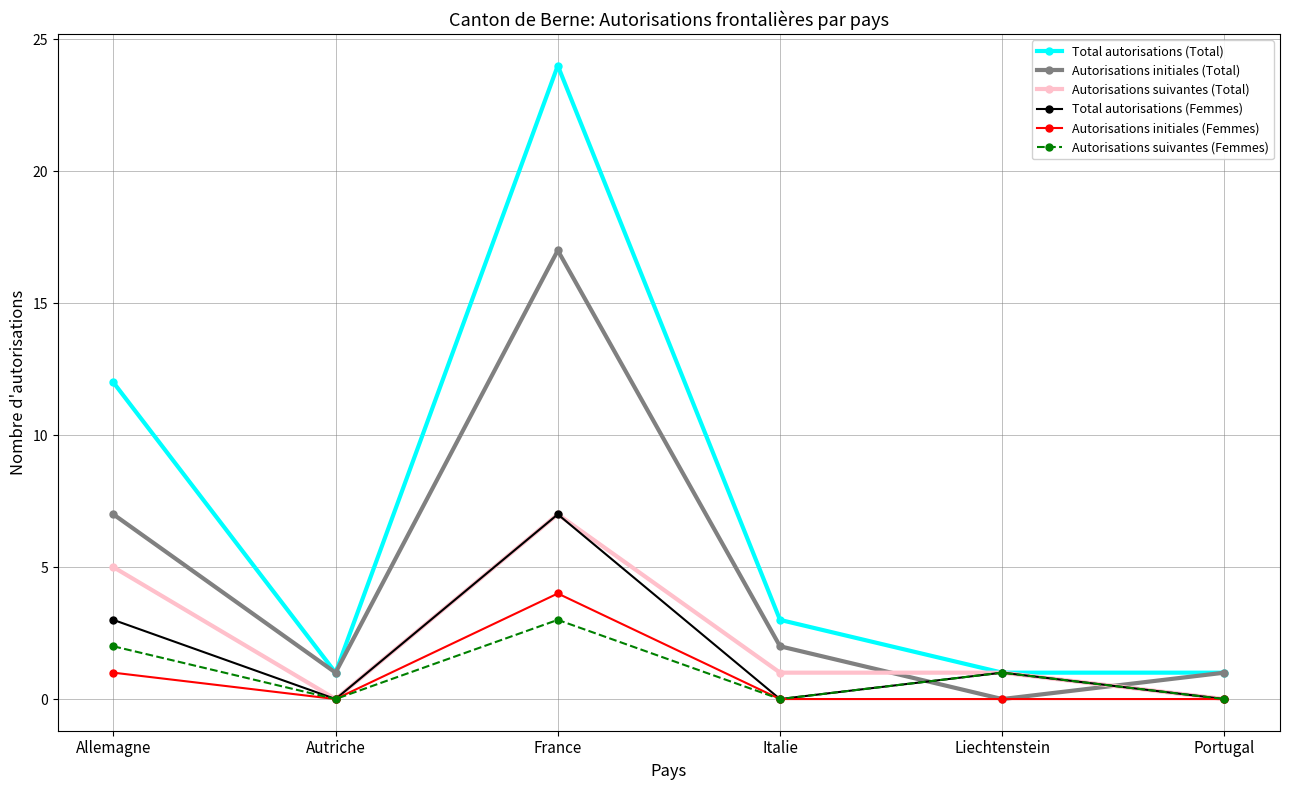

True or false: Total autorisations (Total) and Autorisations initiales (Femmes) cross at least once.

False